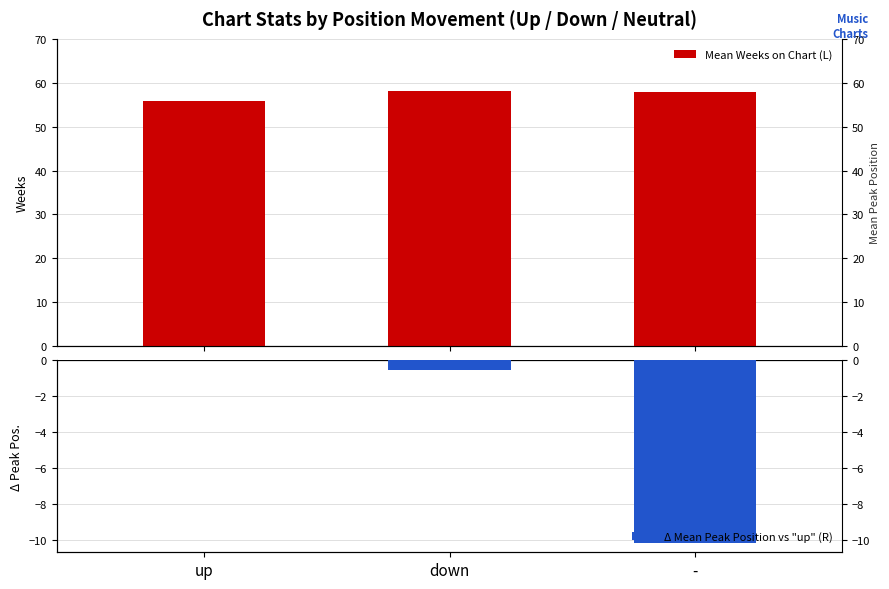

Where does the Mean Weeks on Chart (L) series first go above 58?

down